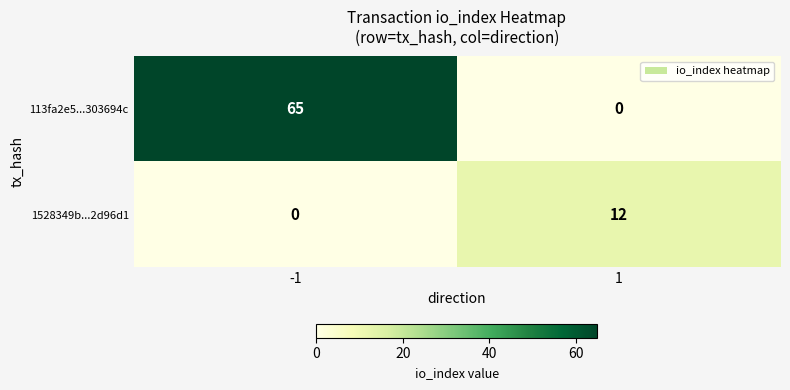

What is the approximate value of 1528349b...2d96d1 at 1?

12